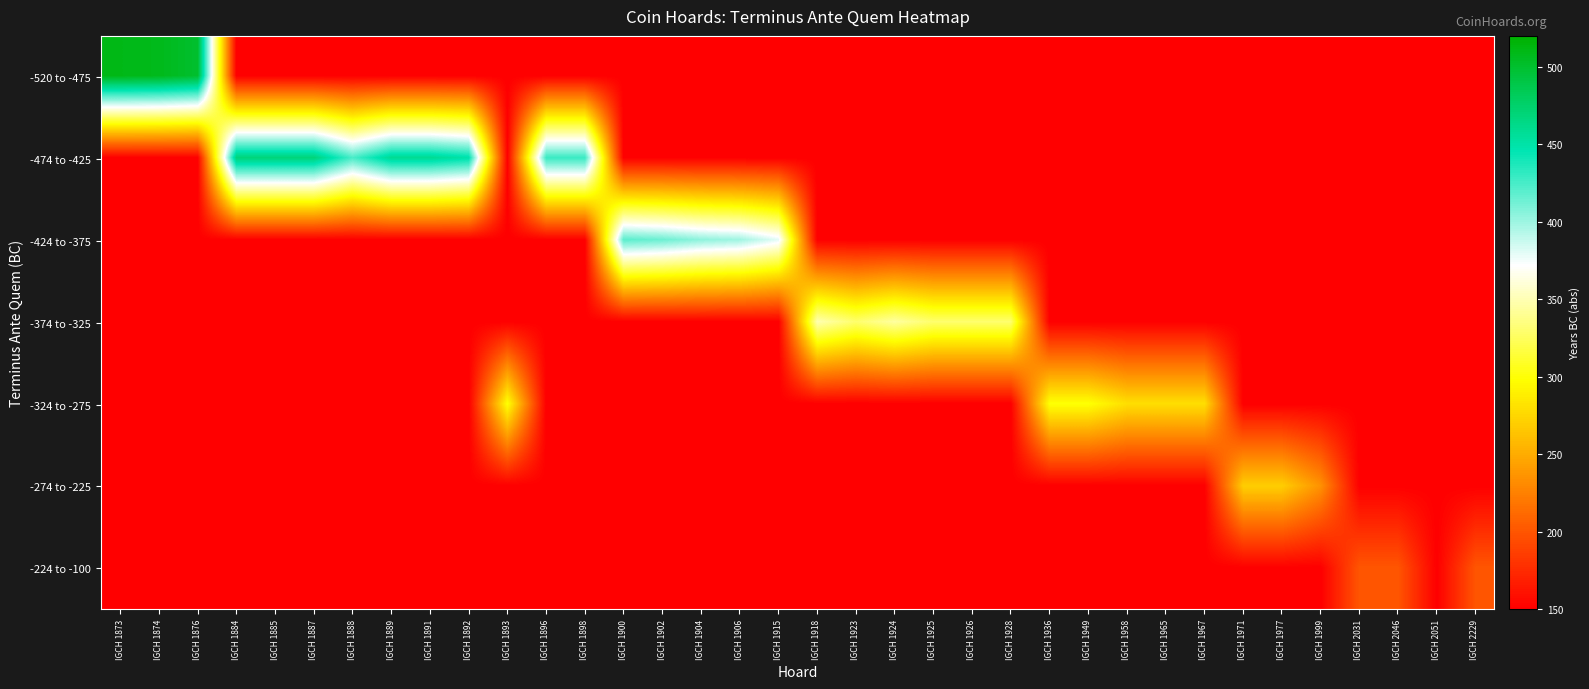

Reading left to right, what are all the values shown in this chart?

-520 to -475: IGCH 1873=510	IGCH 1874=508	IGCH 1876=500	IGCH 1884=150	IGCH 1885=150	IGCH 1887=150	IGCH 1888=150	IGCH 1889=150	IGCH 1891=150	IGCH 1892=150	IGCH 1893=150	IGCH 1896=150	IGCH 1898=150	IGCH 1900=150	IGCH 1902=150	IGCH 1904=150	IGCH 1906=150	IGCH 1915=150	IGCH 1918=150	IGCH 1923=150	IGCH 1924=150	IGCH 1925=150	IGCH 1926=150	IGCH 1928=150	IGCH 1936=150	IGCH 1949=150	IGCH 1958=150	IGCH 1965=150	IGCH 1967=150	IGCH 1971=150	IGCH 1977=150	IGCH 1999=150	IGCH 2031=150	IGCH 2046=150	IGCH 2051=150	IGCH 2229=150
-474 to -425: IGCH 1873=150	IGCH 1874=150	IGCH 1876=150	IGCH 1884=470	IGCH 1885=470	IGCH 1887=470	IGCH 1888=425	IGCH 1889=460	IGCH 1891=460	IGCH 1892=450	IGCH 1893=150	IGCH 1896=430	IGCH 1898=430	IGCH 1900=150	IGCH 1902=150	IGCH 1904=150	IGCH 1906=150	IGCH 1915=150	IGCH 1918=150	IGCH 1923=150	IGCH 1924=150	IGCH 1925=150	IGCH 1926=150	IGCH 1928=150	IGCH 1936=150	IGCH 1949=150	IGCH 1958=150	IGCH 1965=150	IGCH 1967=150	IGCH 1971=150	IGCH 1977=150	IGCH 1999=150	IGCH 2031=150	IGCH 2046=150	IGCH 2051=150	IGCH 2229=150
-424 to -375: IGCH 1873=150	IGCH 1874=150	IGCH 1876=150	IGCH 1884=150	IGCH 1885=150	IGCH 1887=150	IGCH 1888=150	IGCH 1889=150	IGCH 1891=150	IGCH 1892=150	IGCH 1893=150	IGCH 1896=150	IGCH 1898=150	IGCH 1900=420	IGCH 1902=415	IGCH 1904=405	IGCH 1906=400	IGCH 1915=380	IGCH 1918=150	IGCH 1923=150	IGCH 1924=150	IGCH 1925=150	IGCH 1926=150	IGCH 1928=150	IGCH 1936=150	IGCH 1949=150	IGCH 1958=150	IGCH 1965=150	IGCH 1967=150	IGCH 1971=150	IGCH 1977=150	IGCH 1999=150	IGCH 2031=150	IGCH 2046=150	IGCH 2051=150	IGCH 2229=150
-374 to -325: IGCH 1873=150	IGCH 1874=150	IGCH 1876=150	IGCH 1884=150	IGCH 1885=150	IGCH 1887=150	IGCH 1888=150	IGCH 1889=150	IGCH 1891=150	IGCH 1892=150	IGCH 1893=150	IGCH 1896=150	IGCH 1898=150	IGCH 1900=150	IGCH 1902=150	IGCH 1904=150	IGCH 1906=150	IGCH 1915=150	IGCH 1918=350	IGCH 1923=330	IGCH 1924=345	IGCH 1925=330	IGCH 1926=330	IGCH 1928=330	IGCH 1936=150	IGCH 1949=150	IGCH 1958=150	IGCH 1965=150	IGCH 1967=150	IGCH 1971=150	IGCH 1977=150	IGCH 1999=150	IGCH 2031=150	IGCH 2046=150	IGCH 2051=150	IGCH 2229=150
-324 to -275: IGCH 1873=150	IGCH 1874=150	IGCH 1876=150	IGCH 1884=150	IGCH 1885=150	IGCH 1887=150	IGCH 1888=150	IGCH 1889=150	IGCH 1891=150	IGCH 1892=150	IGCH 1893=300	IGCH 1896=150	IGCH 1898=150	IGCH 1900=150	IGCH 1902=150	IGCH 1904=150	IGCH 1906=150	IGCH 1915=150	IGCH 1918=150	IGCH 1923=150	IGCH 1924=150	IGCH 1925=150	IGCH 1926=150	IGCH 1928=150	IGCH 1936=300	IGCH 1949=300	IGCH 1958=280	IGCH 1965=280	IGCH 1967=280	IGCH 1971=150	IGCH 1977=150	IGCH 1999=150	IGCH 2031=150	IGCH 2046=150	IGCH 2051=150	IGCH 2229=150
-274 to -225: IGCH 1873=150	IGCH 1874=150	IGCH 1876=150	IGCH 1884=150	IGCH 1885=150	IGCH 1887=150	IGCH 1888=150	IGCH 1889=150	IGCH 1891=150	IGCH 1892=150	IGCH 1893=150	IGCH 1896=150	IGCH 1898=150	IGCH 1900=150	IGCH 1902=150	IGCH 1904=150	IGCH 1906=150	IGCH 1915=150	IGCH 1918=150	IGCH 1923=150	IGCH 1924=150	IGCH 1925=150	IGCH 1926=150	IGCH 1928=150	IGCH 1936=150	IGCH 1949=150	IGCH 1958=150	IGCH 1965=150	IGCH 1967=150	IGCH 1971=270	IGCH 1977=270	IGCH 1999=235	IGCH 2031=150	IGCH 2046=150	IGCH 2051=150	IGCH 2229=150
-224 to -100: IGCH 1873=150	IGCH 1874=150	IGCH 1876=150	IGCH 1884=150	IGCH 1885=150	IGCH 1887=150	IGCH 1888=150	IGCH 1889=150	IGCH 1891=150	IGCH 1892=150	IGCH 1893=150	IGCH 1896=150	IGCH 1898=150	IGCH 1900=150	IGCH 1902=150	IGCH 1904=150	IGCH 1906=150	IGCH 1915=150	IGCH 1918=150	IGCH 1923=150	IGCH 1924=150	IGCH 1925=150	IGCH 1926=150	IGCH 1928=150	IGCH 1936=150	IGCH 1949=150	IGCH 1958=150	IGCH 1965=150	IGCH 1967=150	IGCH 1971=150	IGCH 1977=150	IGCH 1999=150	IGCH 2031=200	IGCH 2046=200	IGCH 2051=150	IGCH 2229=200